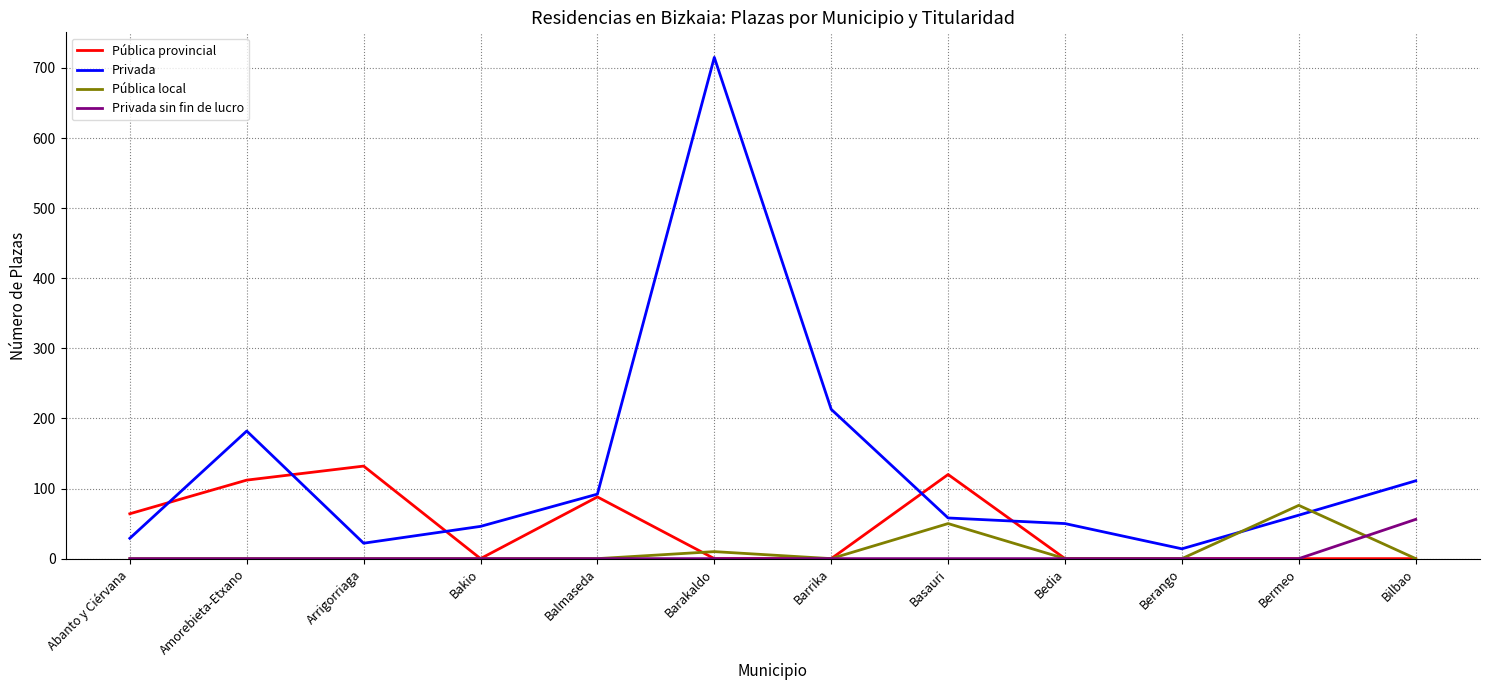

Reading left to right, list all the values displayed in this chart.

Pública provincial: Abanto y Ciérvana=64	Amorebieta-Etxano=112	Arrigorriaga=132	Bakio=0	Balmaseda=88	Barakaldo=0	Barrika=0	Basauri=120	Bedia=0	Berango=0	Bermeo=0	Bilbao=0
Privada: Abanto y Ciérvana=29	Amorebieta-Etxano=182	Arrigorriaga=22	Bakio=46	Balmaseda=92	Barakaldo=715	Barrika=213	Basauri=58	Bedia=50	Berango=14	Bermeo=62	Bilbao=111
Pública local: Abanto y Ciérvana=0	Amorebieta-Etxano=0	Arrigorriaga=0	Bakio=0	Balmaseda=0	Barakaldo=10	Barrika=0	Basauri=50	Bedia=0	Berango=0	Bermeo=76	Bilbao=0
Privada sin fin de lucro: Abanto y Ciérvana=0	Amorebieta-Etxano=0	Arrigorriaga=0	Bakio=0	Balmaseda=0	Barakaldo=0	Barrika=0	Basauri=0	Bedia=0	Berango=0	Bermeo=0	Bilbao=56